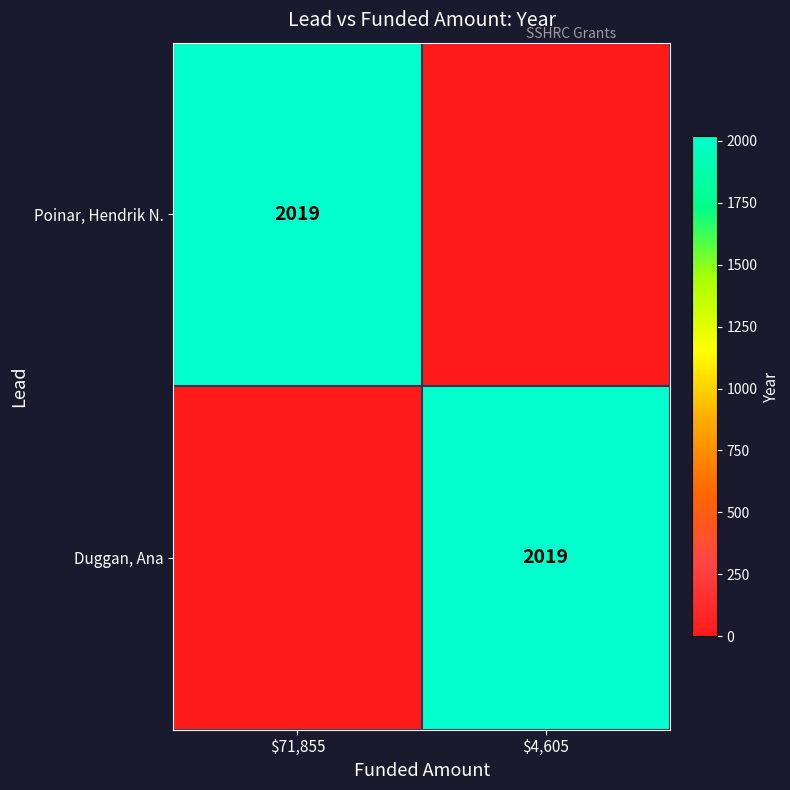

What is the total value across all series at $4,605?

2019